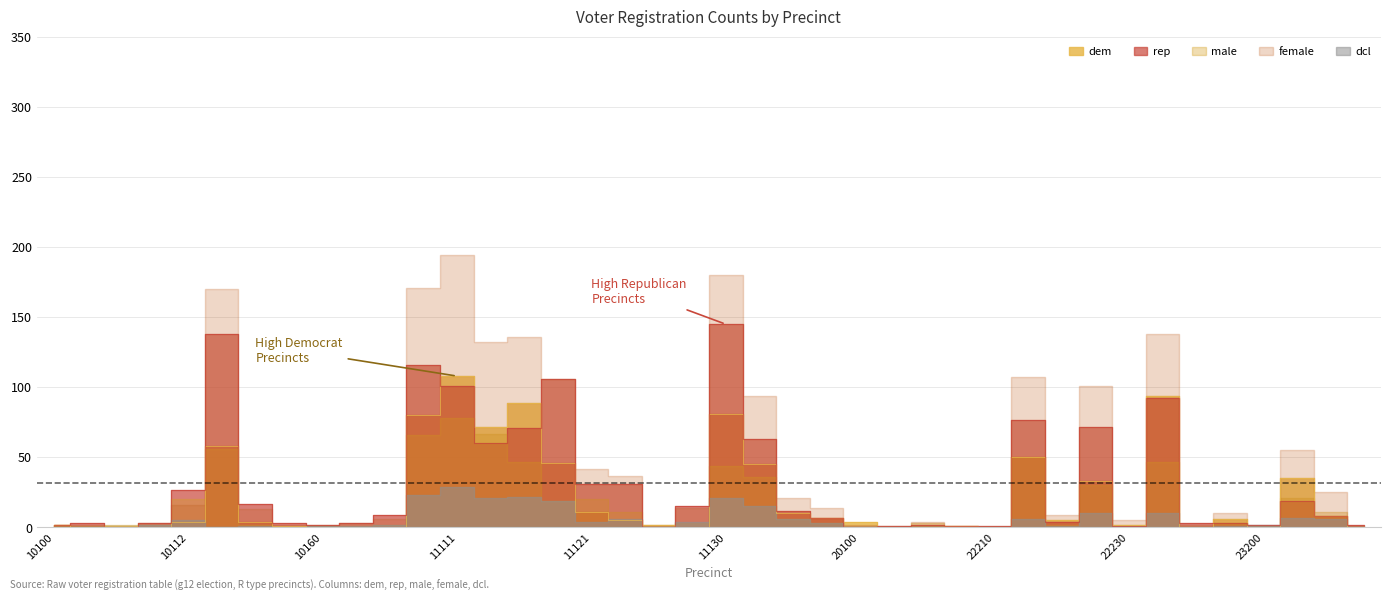

What is the spread (max minus min) of values at 10110?

2